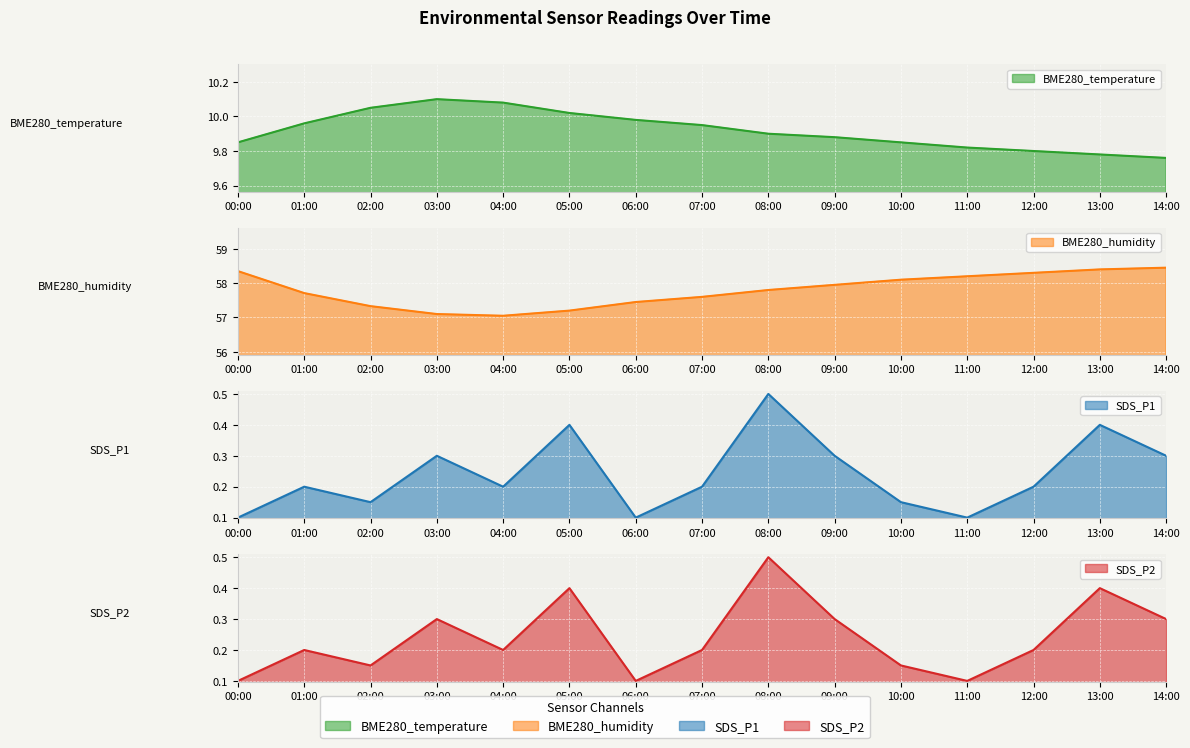

Where is the first local maximum for SDS_P1?

01:00